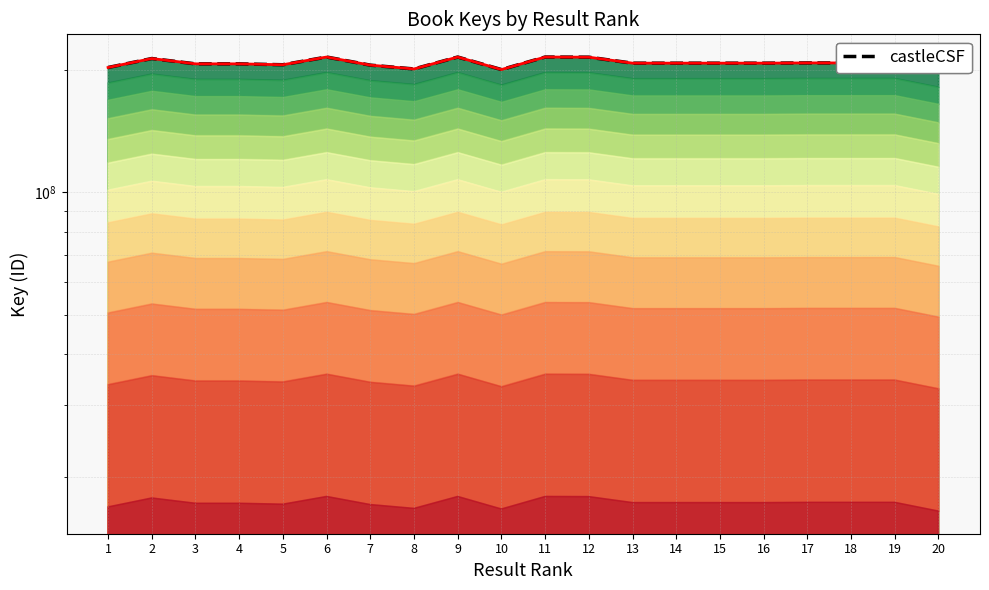

Where is the data nearest to the value 206102576?

4